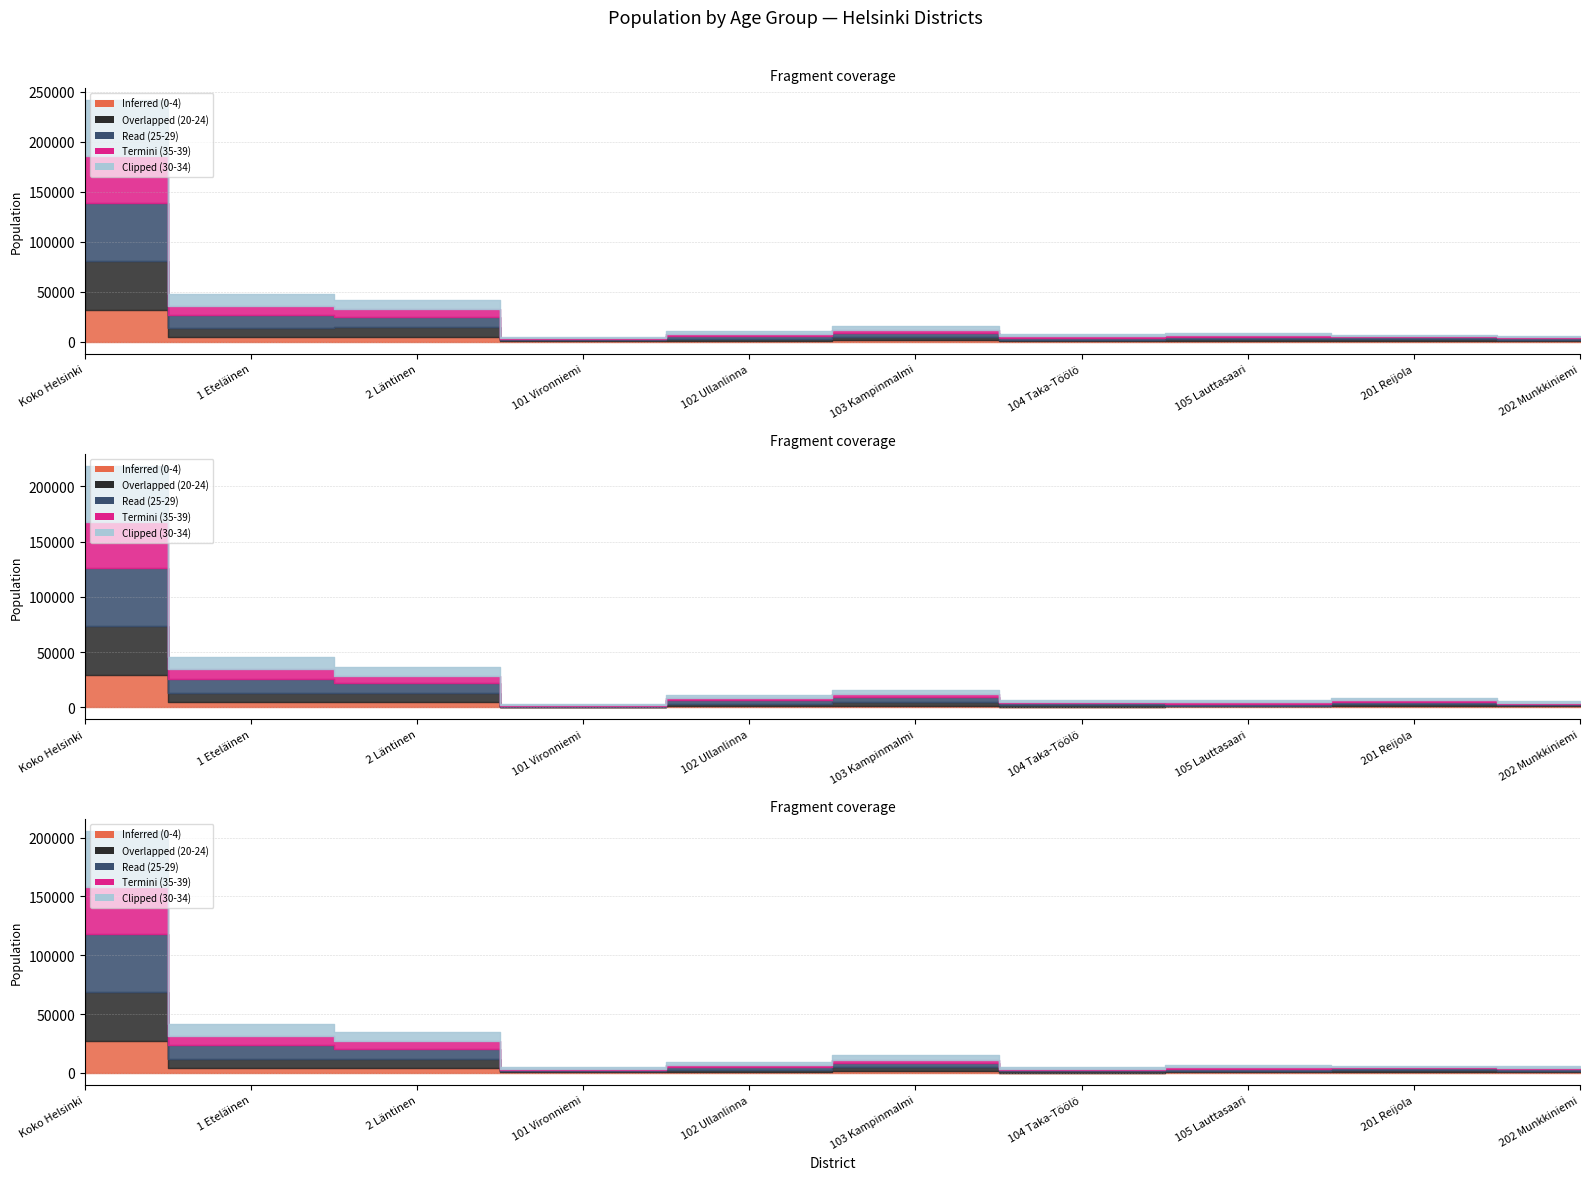

What is the sum of the Termini (35-39) values at Koko Helsinki and 202 Munkkiniemi?

47747